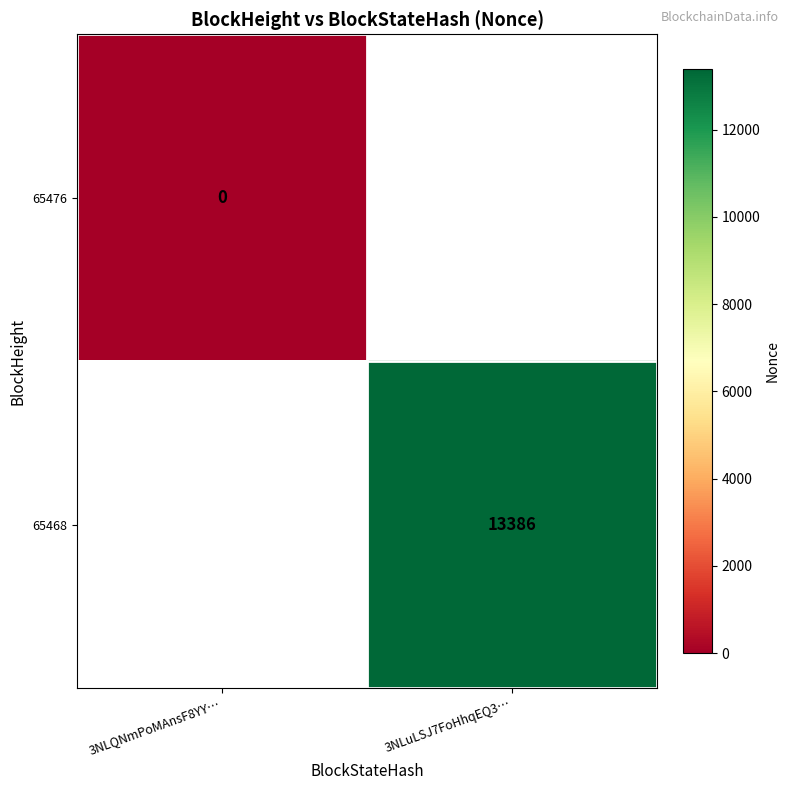

The 65468 series shows 13386 at 3NLuLSJ7FoHhqEQ3…. True or false?

True